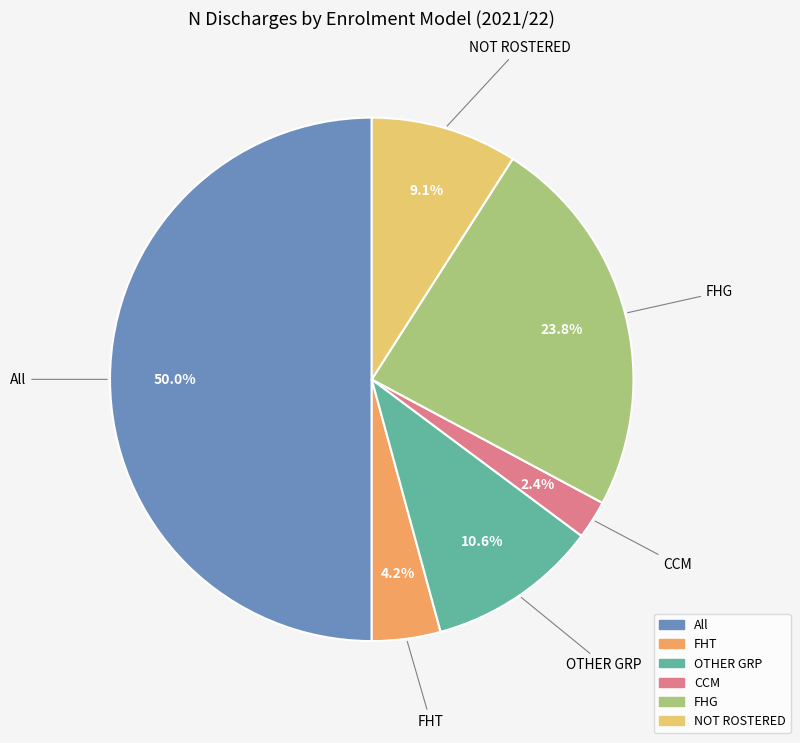

Rank the categories by value from highest to lowest.

All, FHG, OTHER GRP, NOT ROSTERED, FHT, CCM